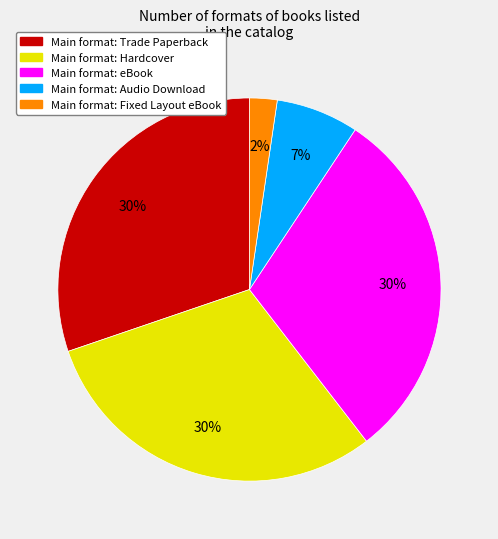

Is there any slice that represents more than half of the pie?

No